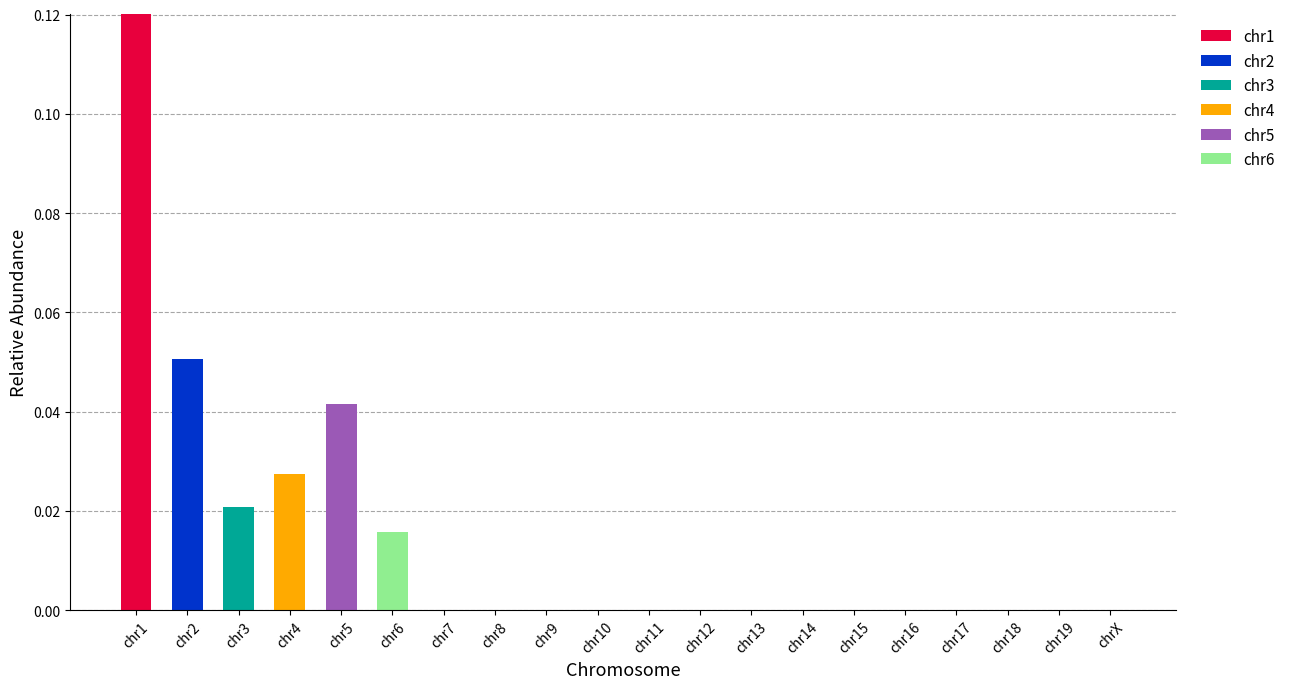

Is it true that chr1 equals -0.1 at chr10?

False